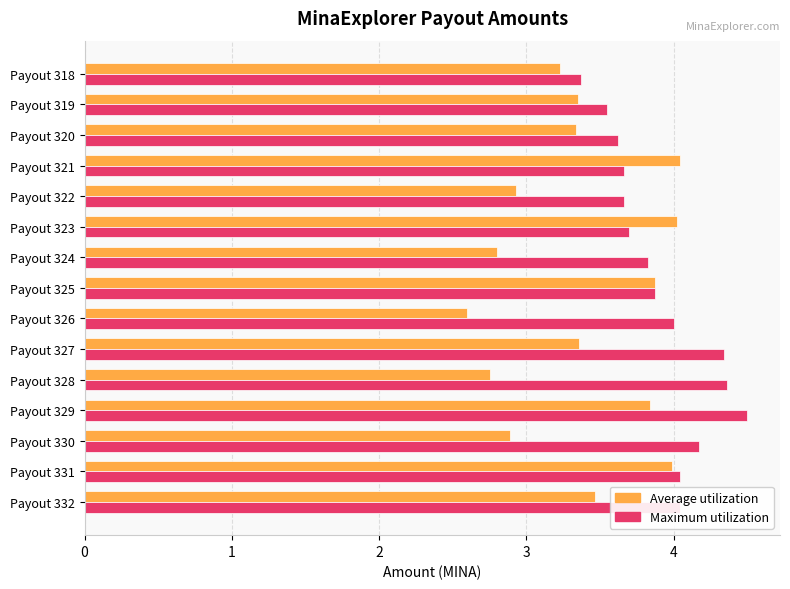

What is the difference between the maximum and minimum values in the Maximum utilization series?

1.1